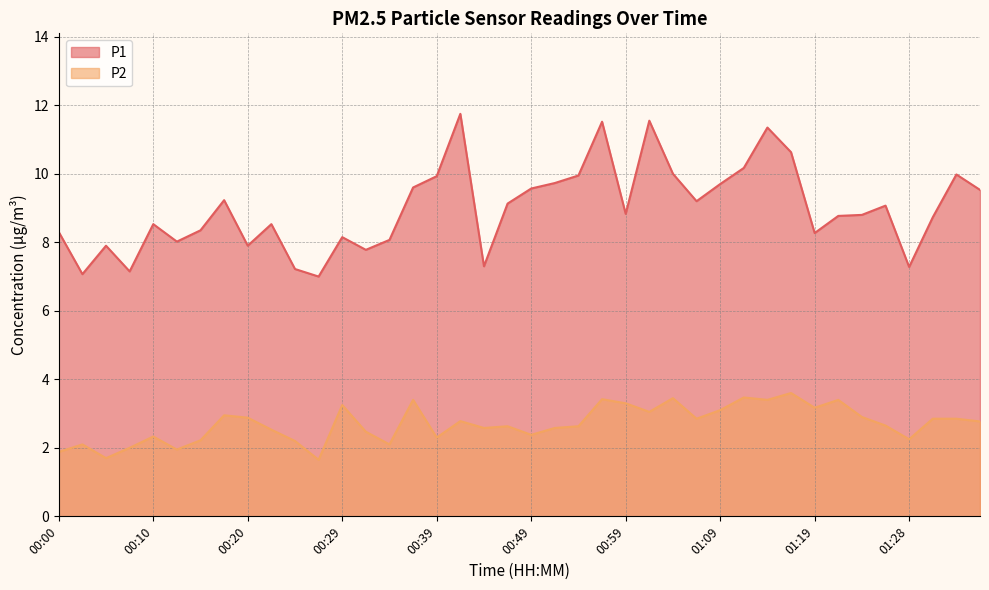

What is the label of the 37th point from the left?

01:28